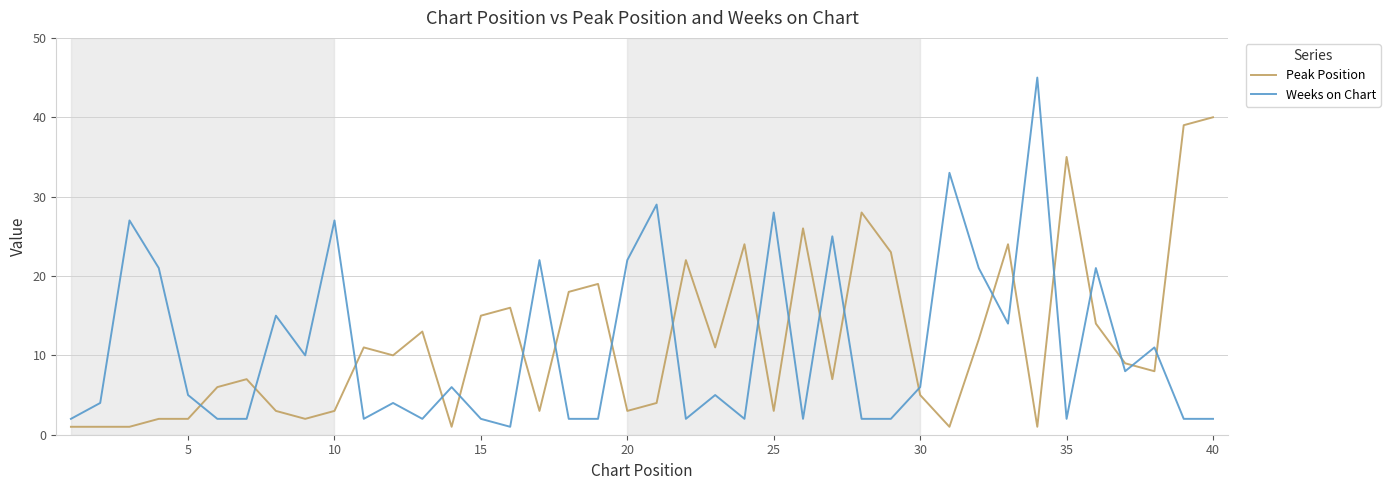

After their last crossing, which series has the higher values: Weeks on Chart or Peak Position?

Peak Position